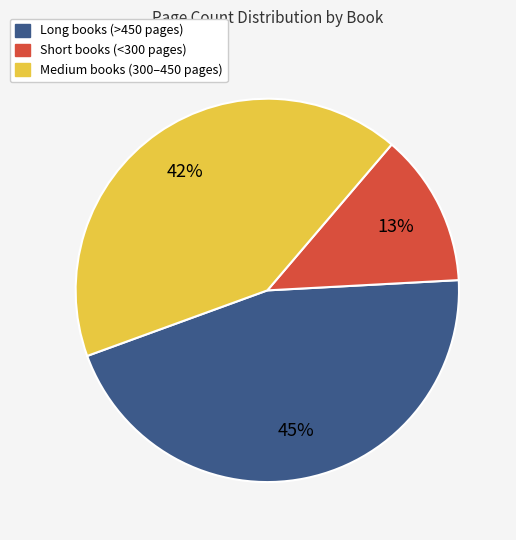

What is the smallest slice in the pie chart?

Short books (<300 pages)